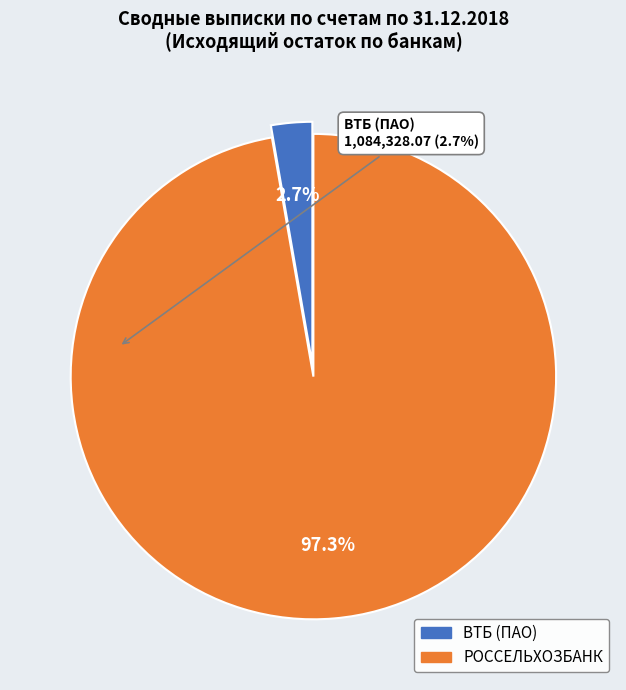

Is there a majority slice in this chart?

Yes